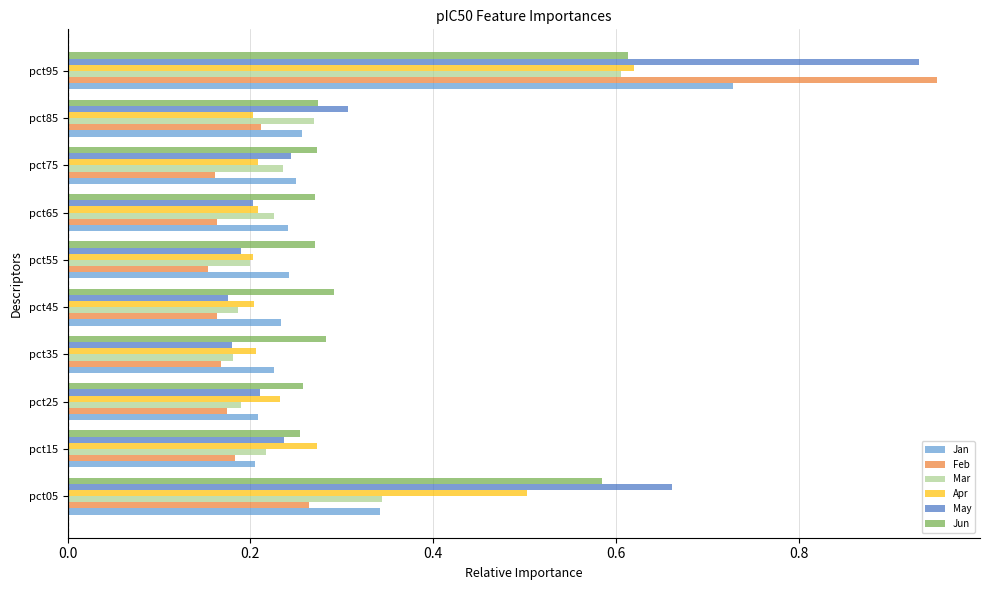

The value of Apr at pct25 is 0.2. True or false?

True